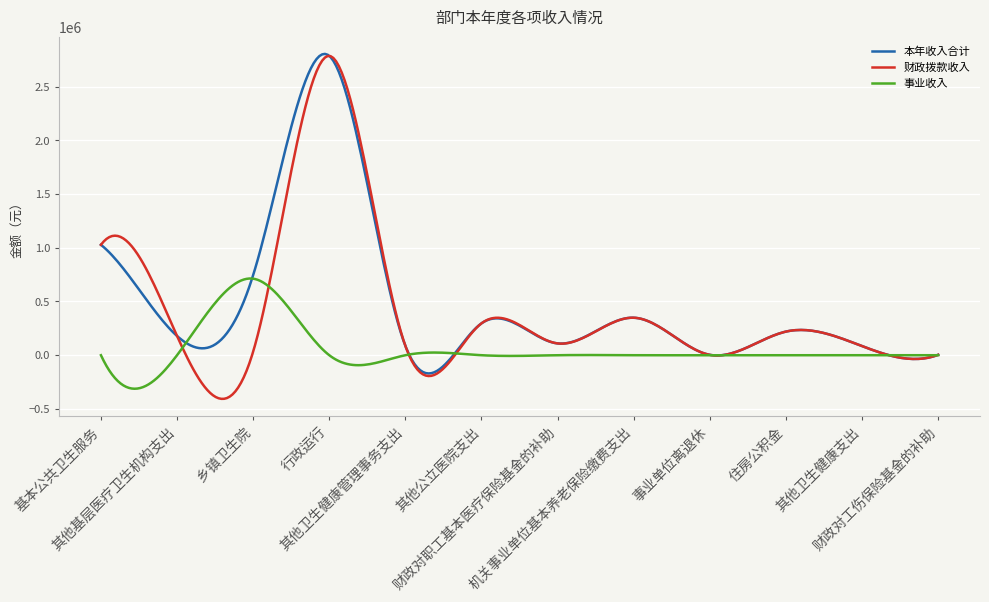

In 本年收入合计, how many points are lower than both neighbors (excluding endpoints)?

5